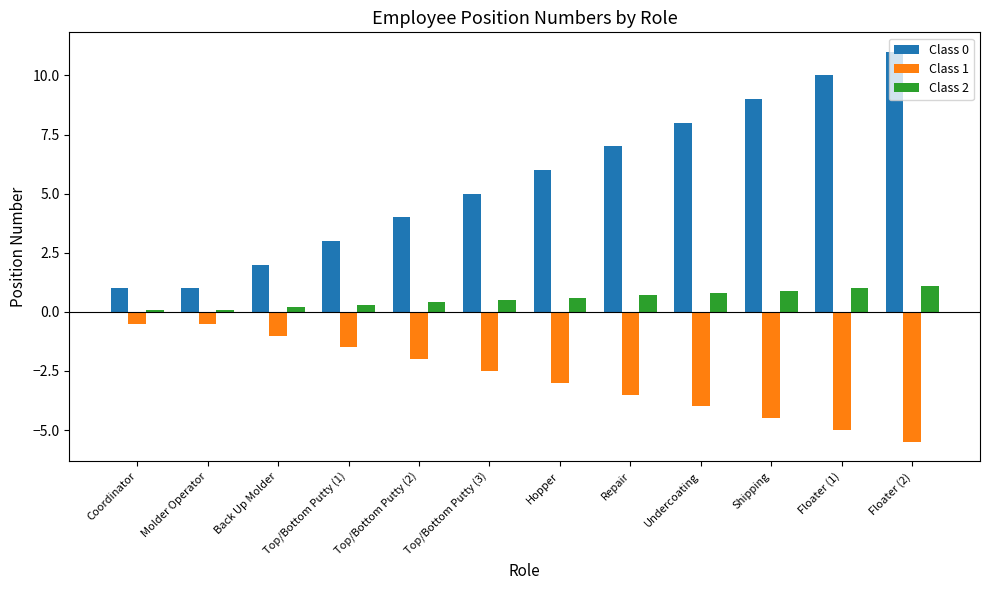

Which series has the largest range (max minus min)?

Class 0